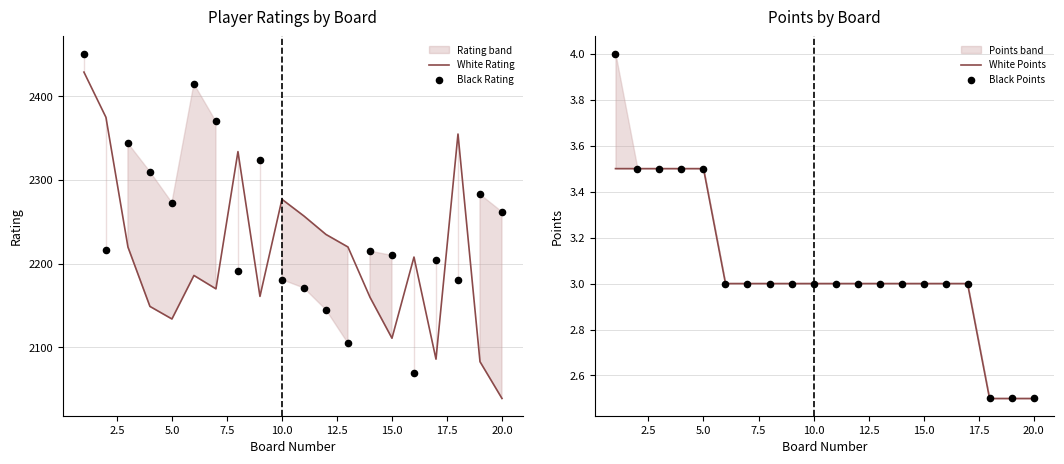

What are all the series names shown in the legend?

White Rating, Black Rating, White Points, Black Points